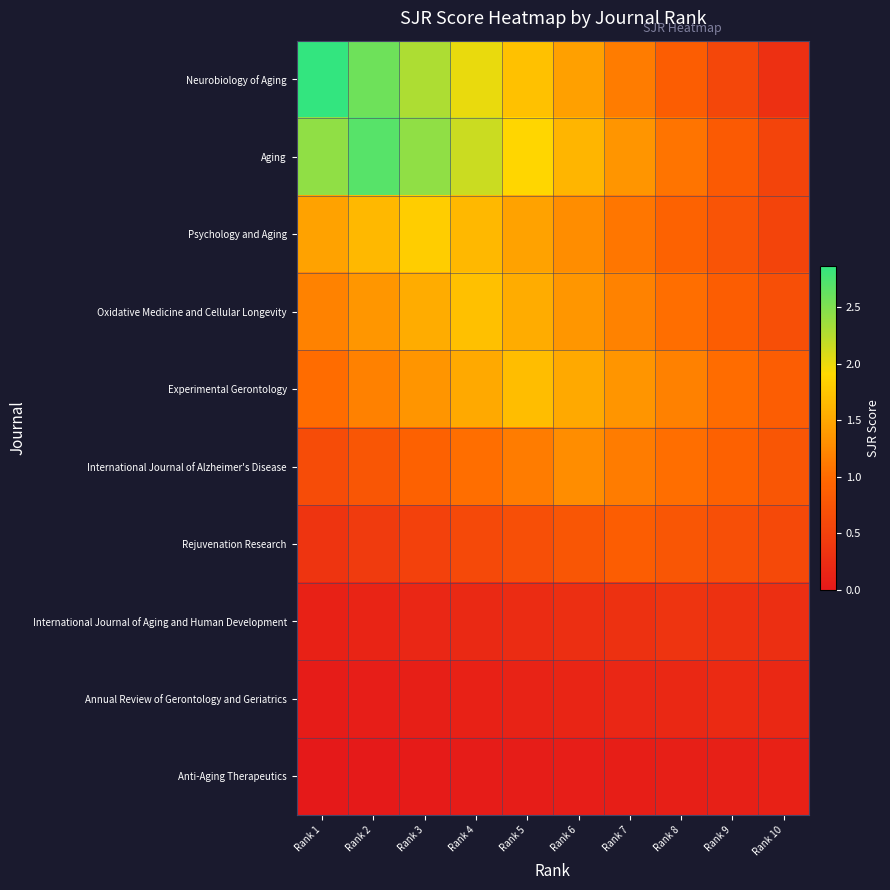

How many series are shown in this chart?

10